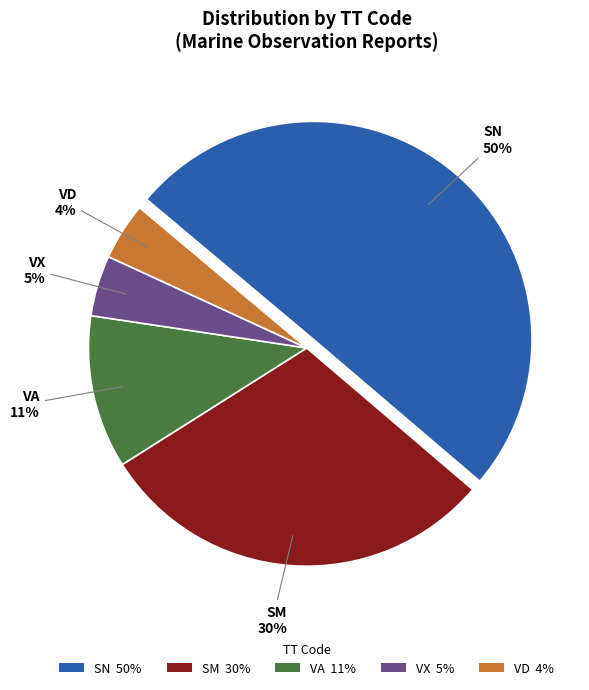

How many segments does this pie chart have?

5